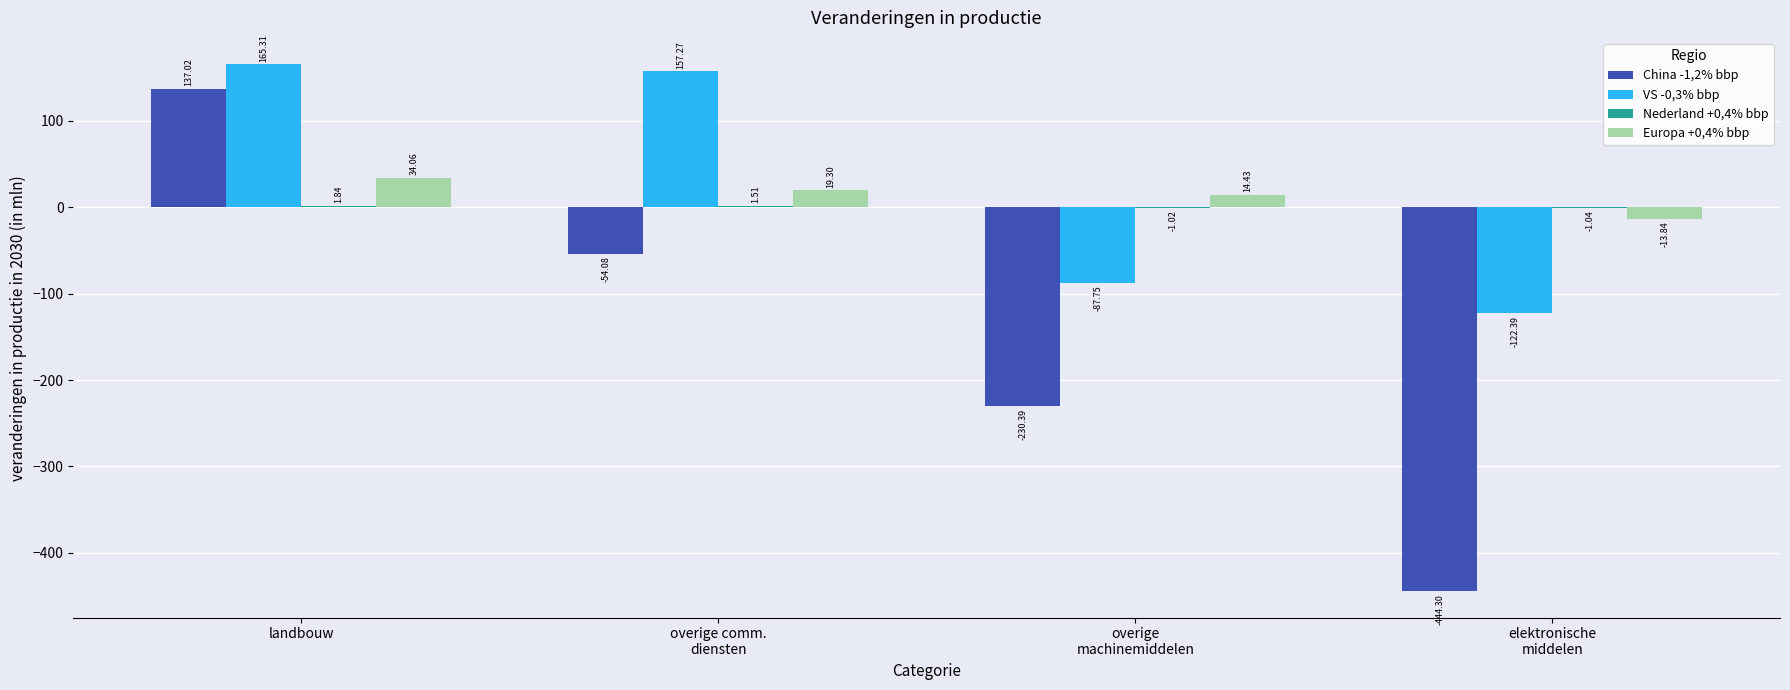

What is the difference between the China -1,2% bbp values at overige
machinemiddelen and elektronische
middelen?

213.9